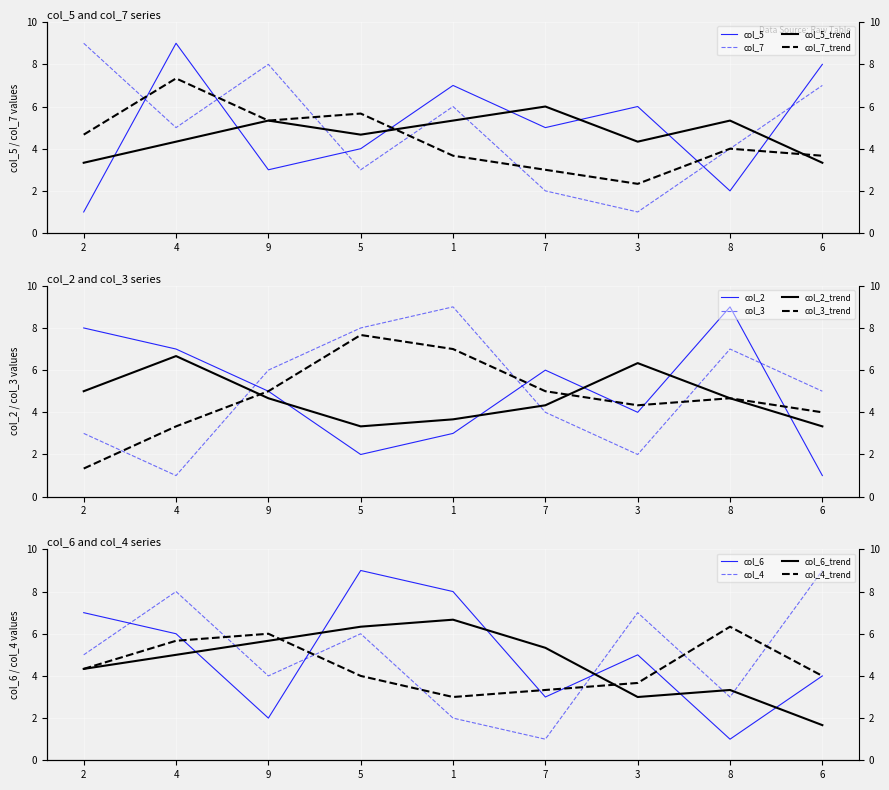

At which category does col_2 reach its first local peak?

7